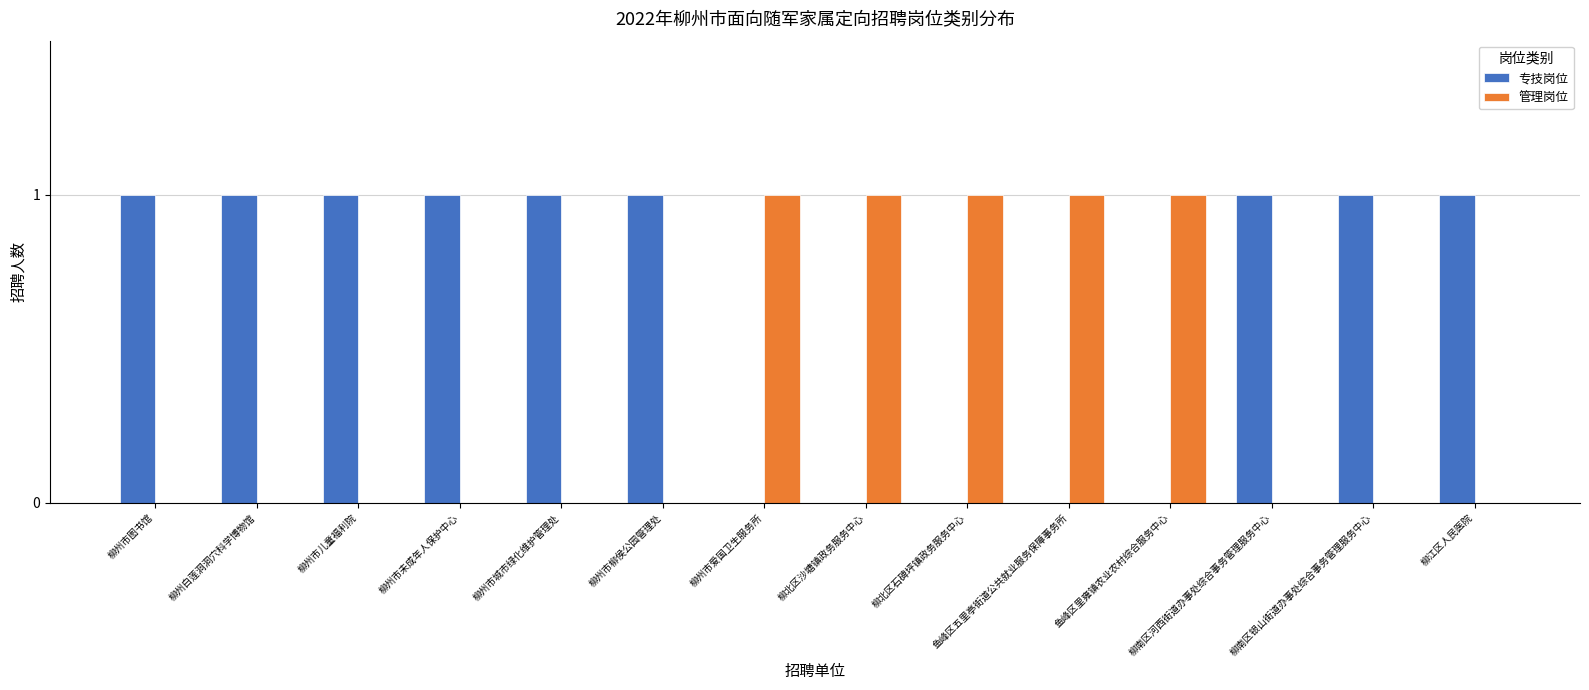

Count the 管理岗位 values in the range 0 to 1.

14